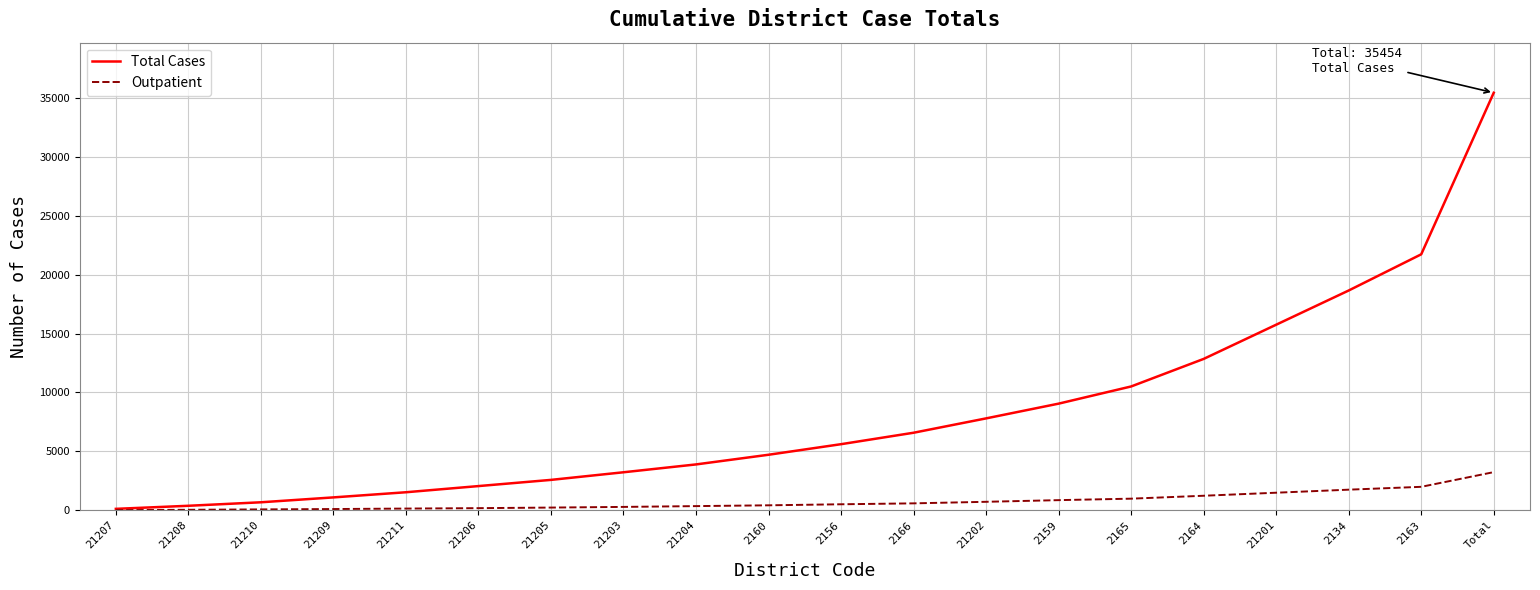

Which category has the highest value in the Total Cases series?

Total